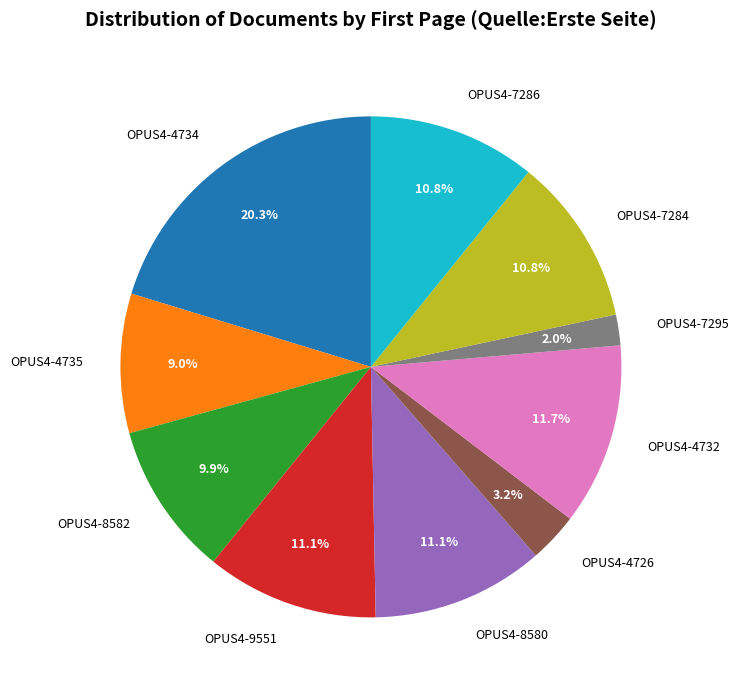

To the nearest percent, what portion does OPUS4-7295 represent?

2%